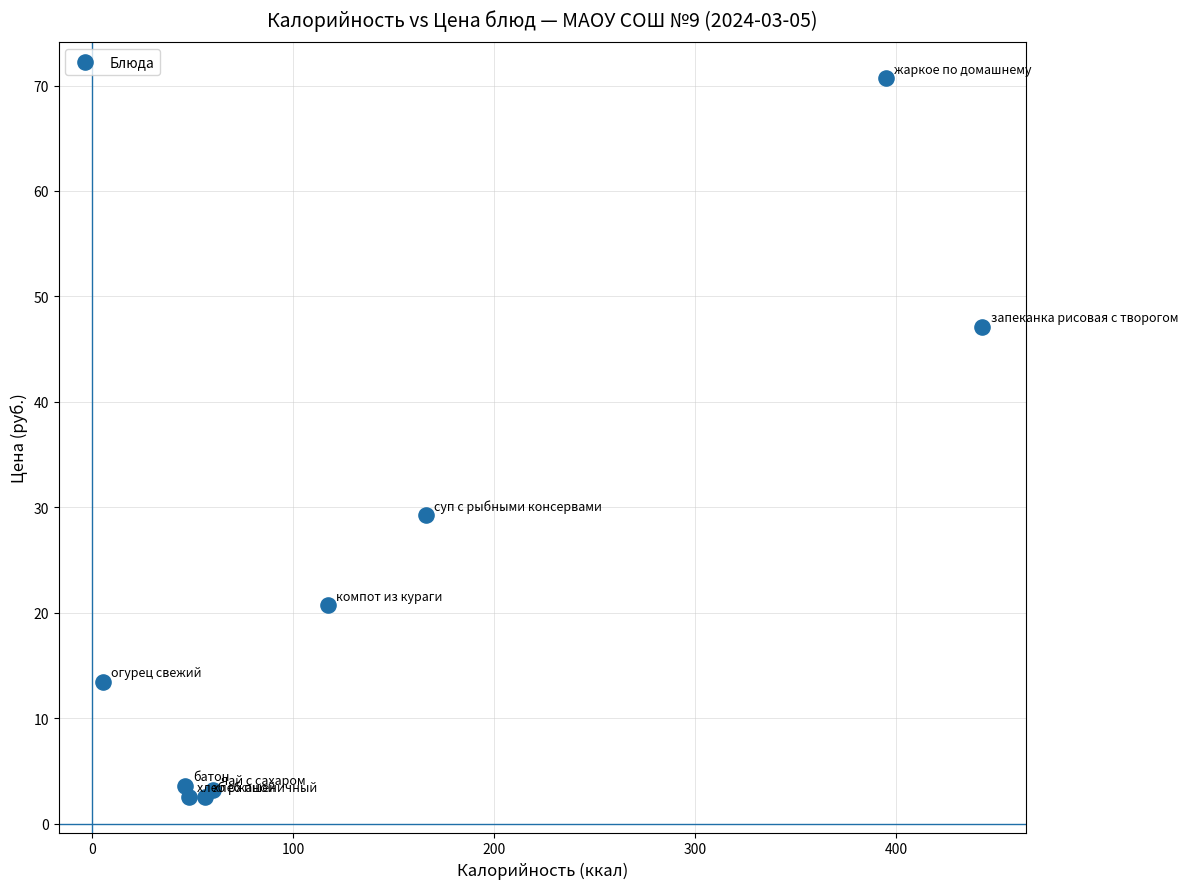

What Y value in the scatter plot is closest to 36?

29.2